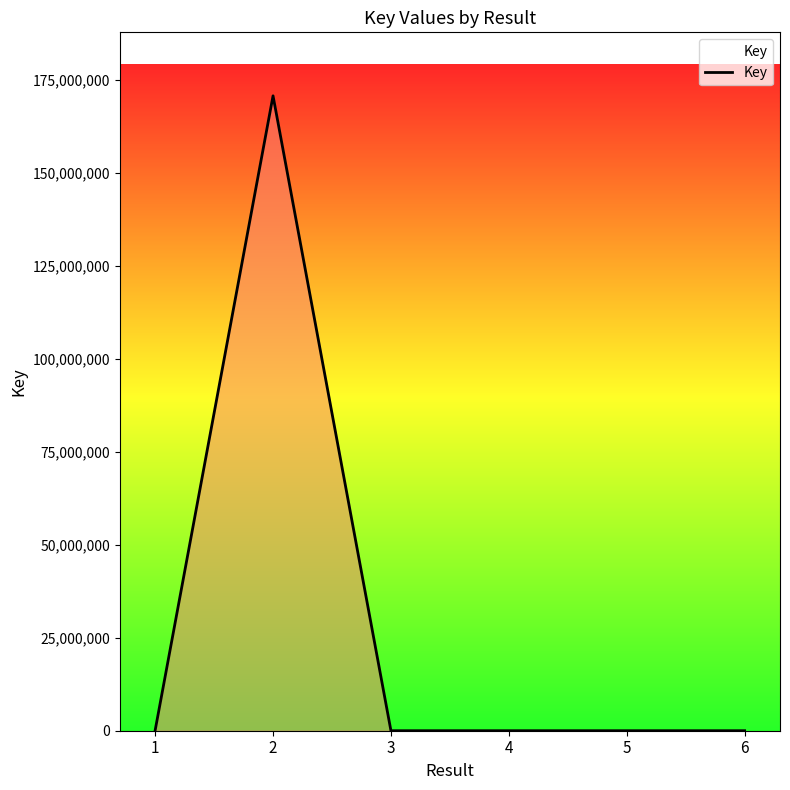

What is the maximum value shown in the chart?

170756719